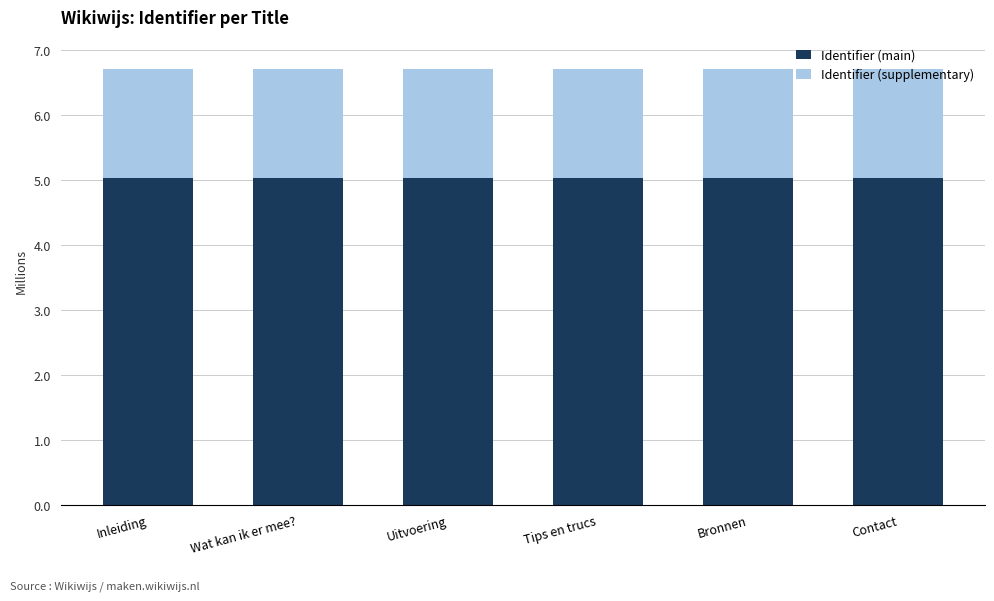

What are all the series names shown in the legend?

Identifier (main), Identifier (supplementary)